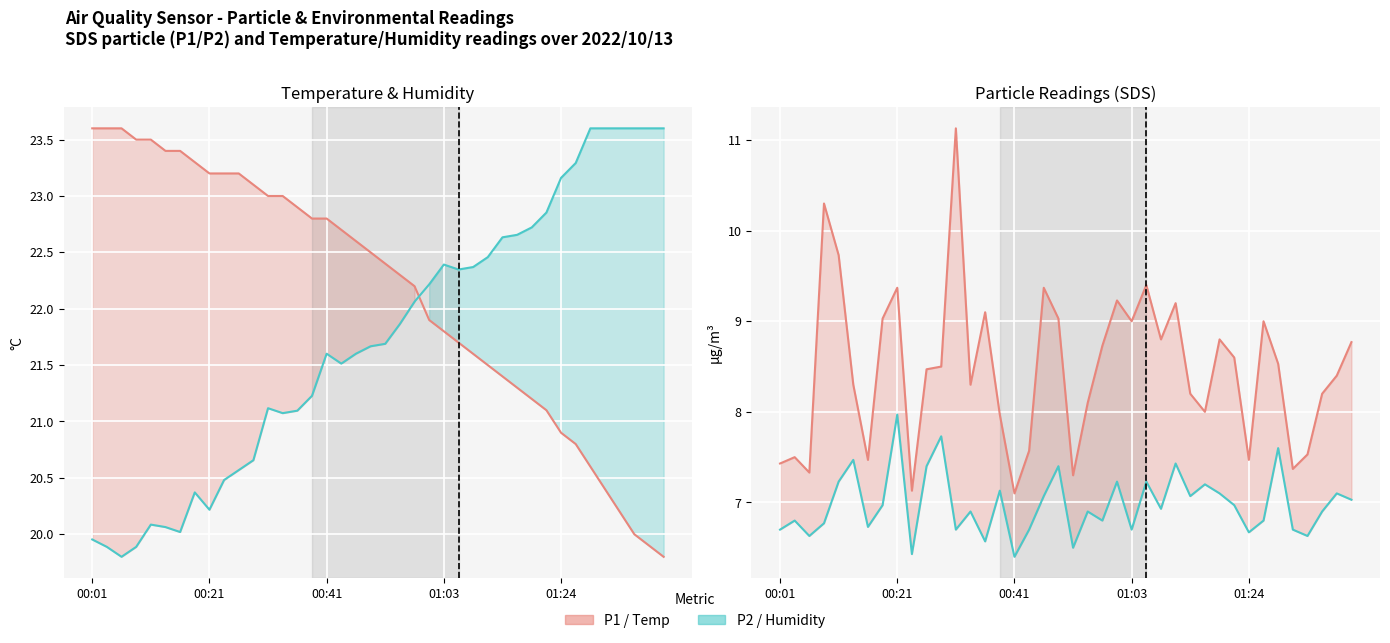

True or false: SDS_P2 (µg/m³) has a value of 3.6 at 17.

False